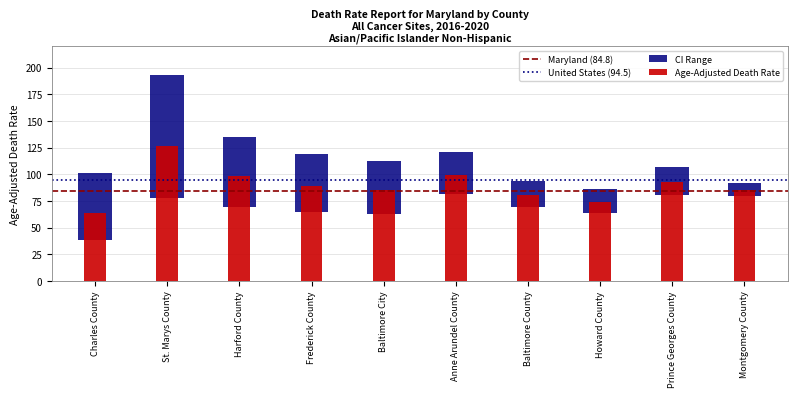

What is the label of the 1st bar from the right?

St. Marys County